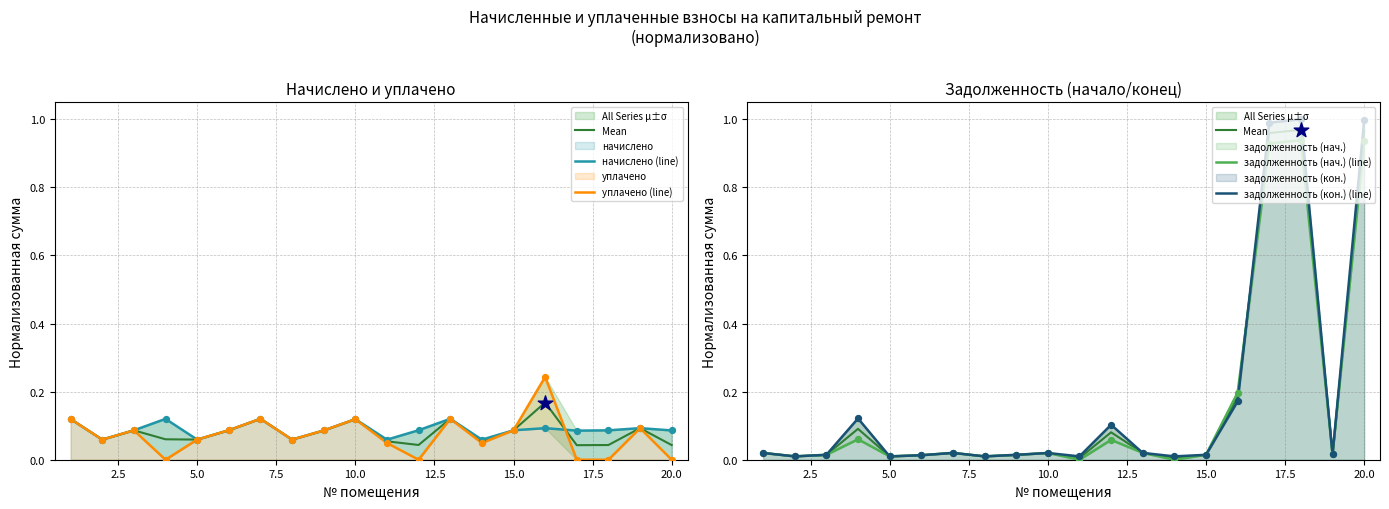

At how many categories does at least one series exceed 0?

20